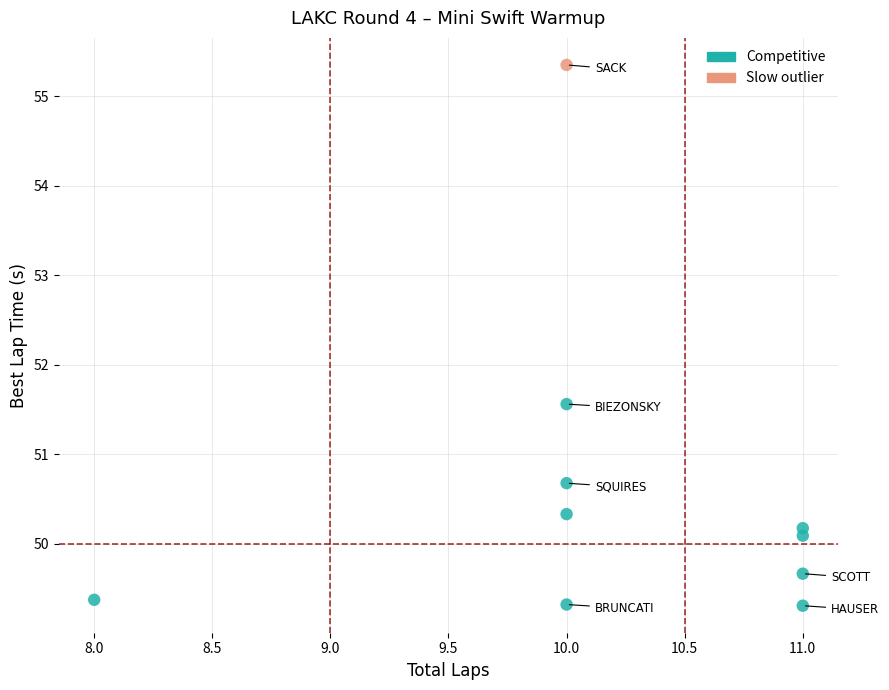

What Y value in the scatter plot is closest to 52?

51.6